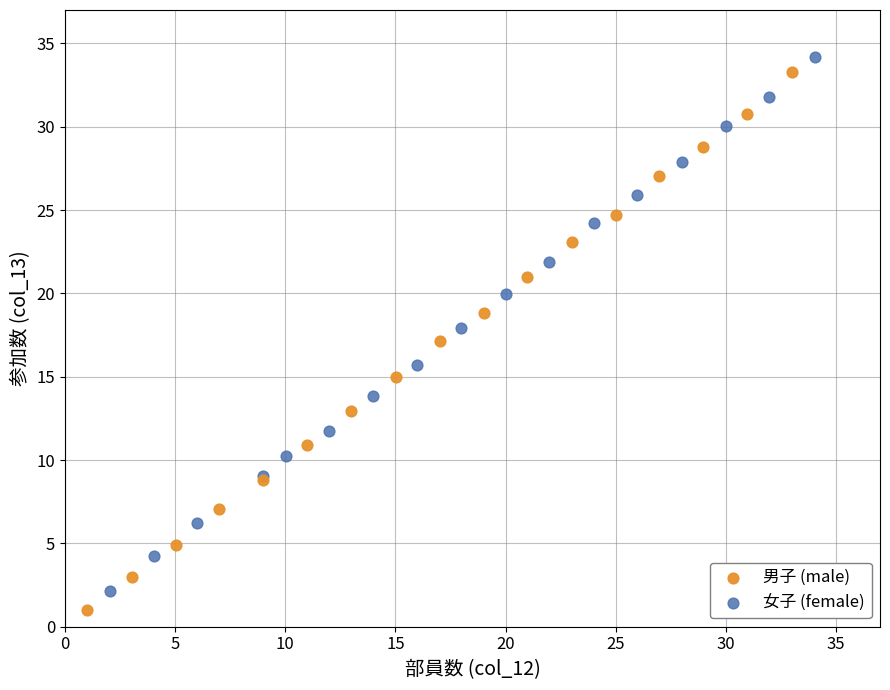

Which series has the largest Y range (max minus min)?

男子 (male)